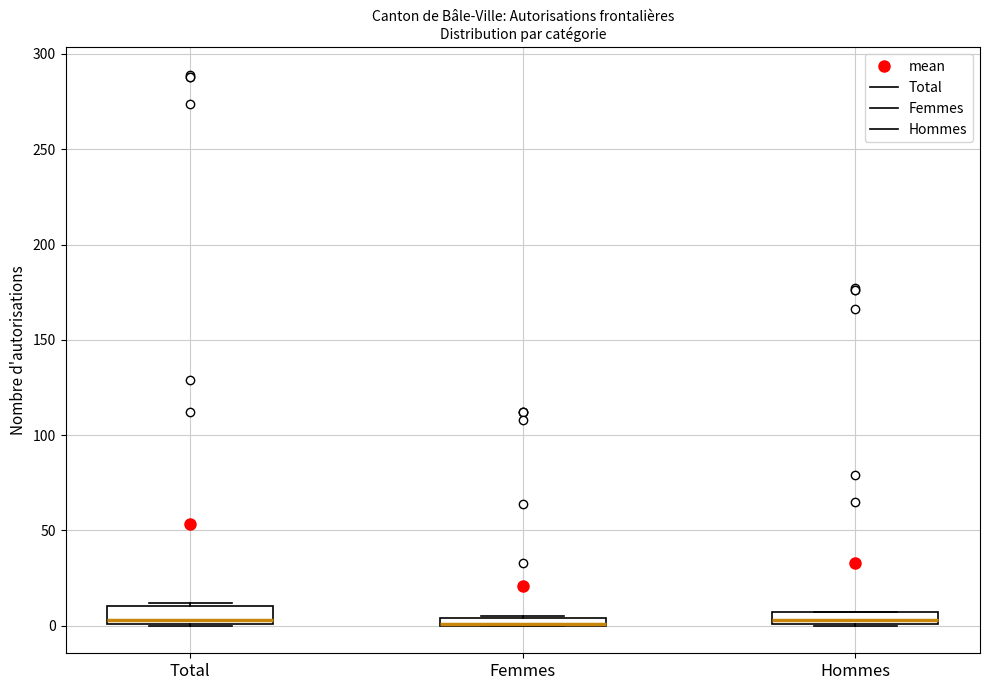

Where is the upper edge of the box for Femmes on the y-axis? The values are not printed on the chart, so give them approximately, as read against the axis.

5